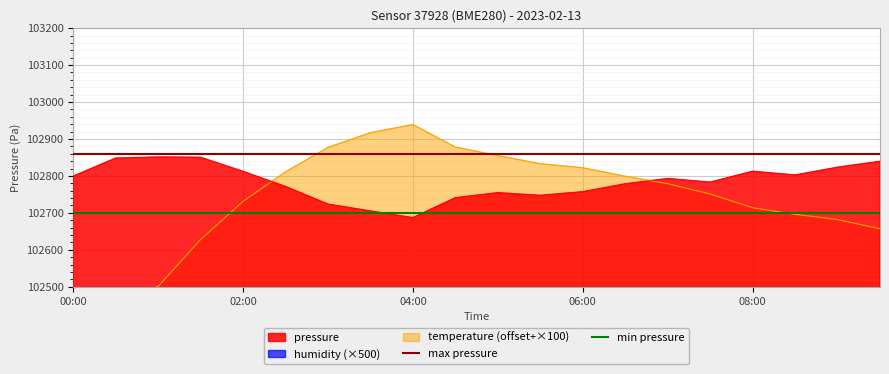

What is the highest value of the max pressure series?

102860